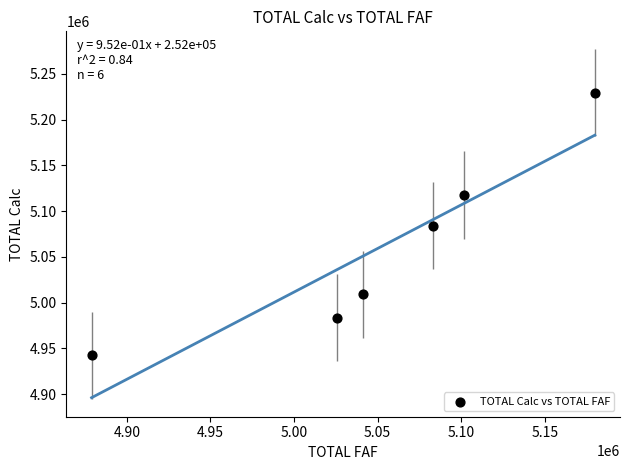

What is the average X value?

5051917.0